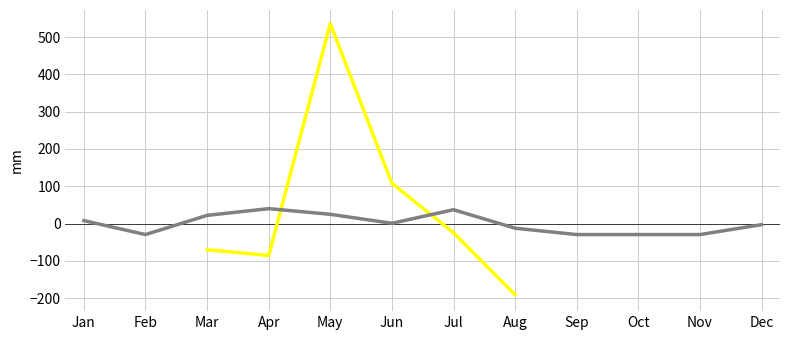

What is the value of the Total estimado point at the 5th from the left?

535.8